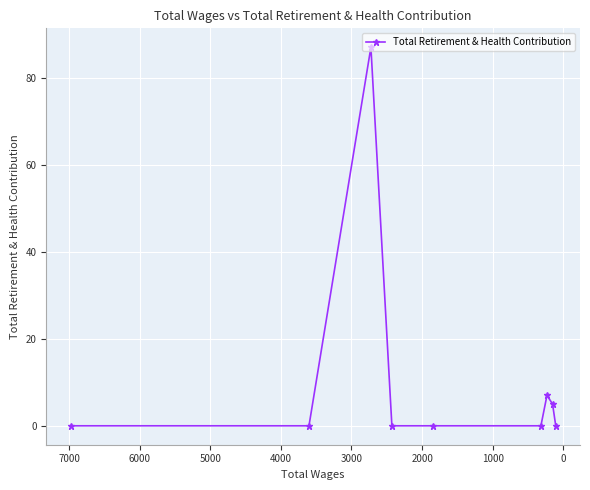

At which label is the value closest to 43?

5000